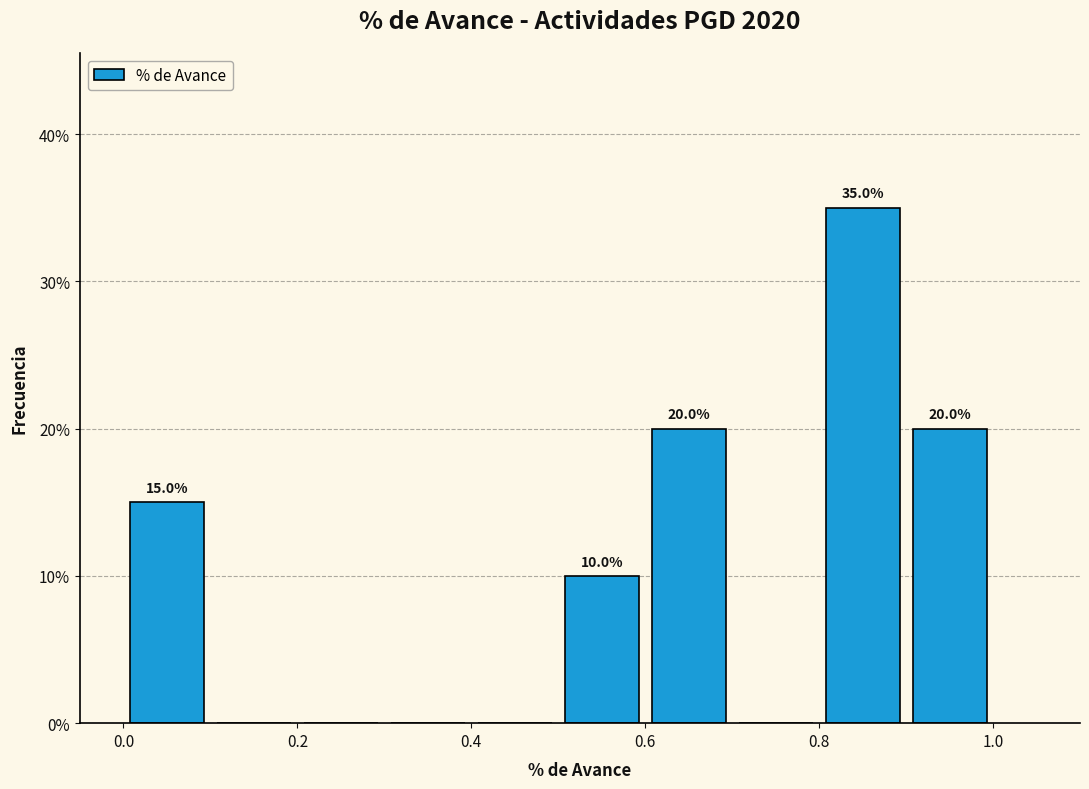

Over which range of the x-axis is the bar tallest?

0.8 to 0.9